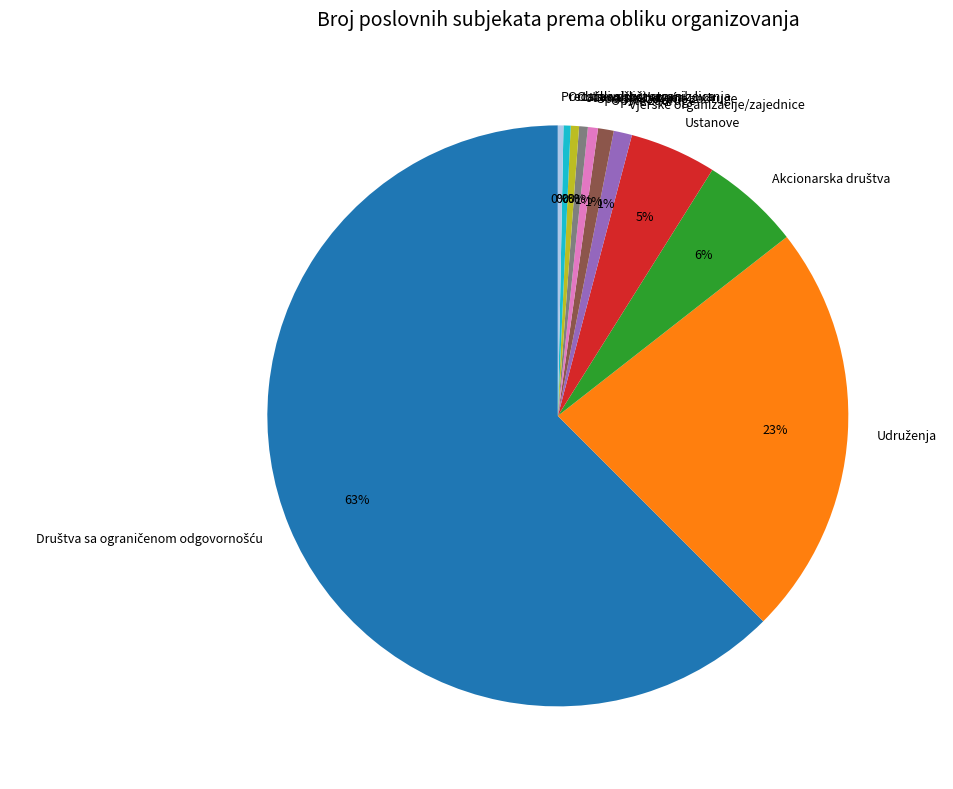

To the nearest percent, what is the average slice percentage?

9%